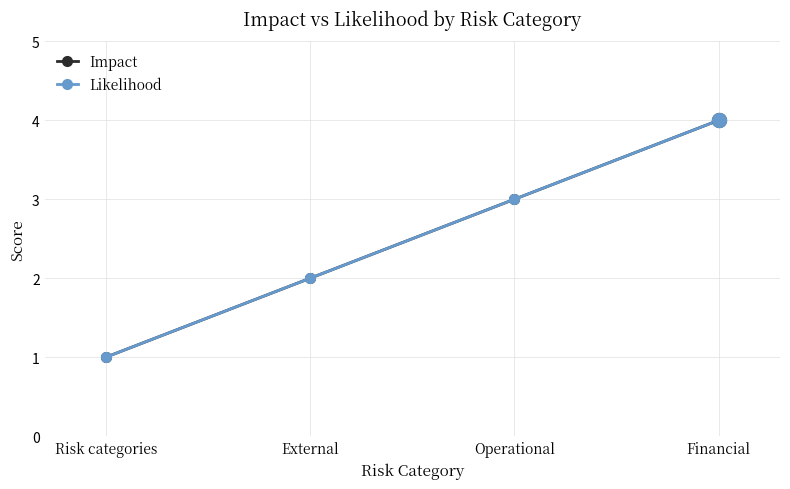

What is the lowest value of the Likelihood series?

1